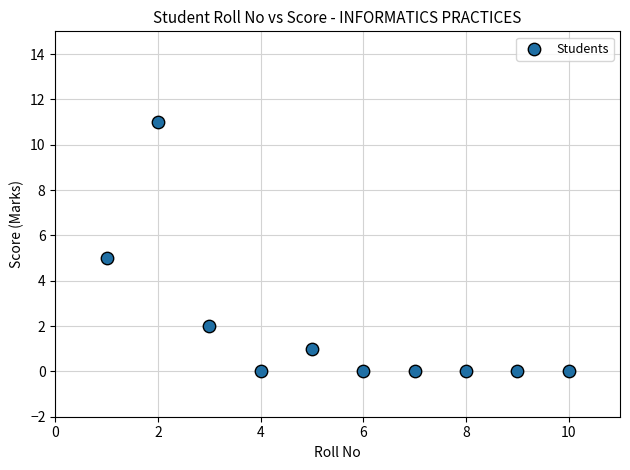

What is the range of Y values (max minus min)?

11